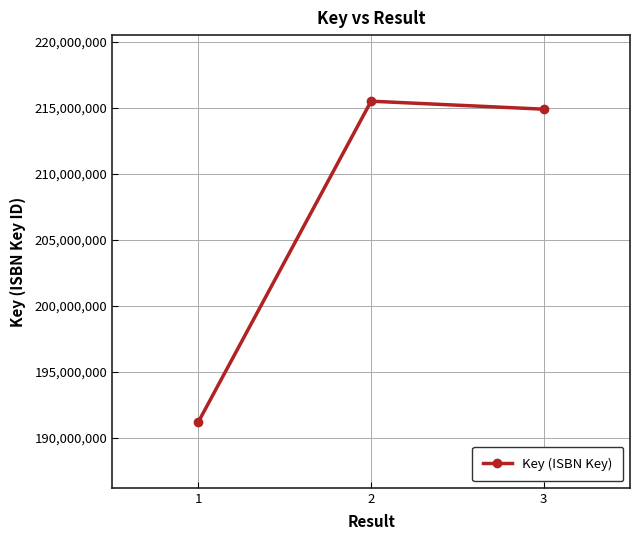

Reading left to right, transcribe all the data shown in this chart.

1=191241963	2=215495219	3=214890909